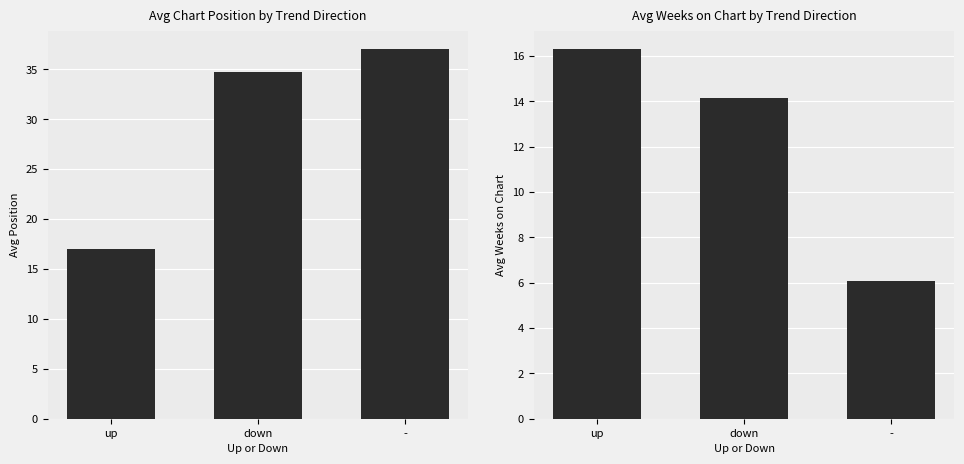

Is the value of Avg Position at down greater than the value of Avg Weeks on Chart at down?

Yes